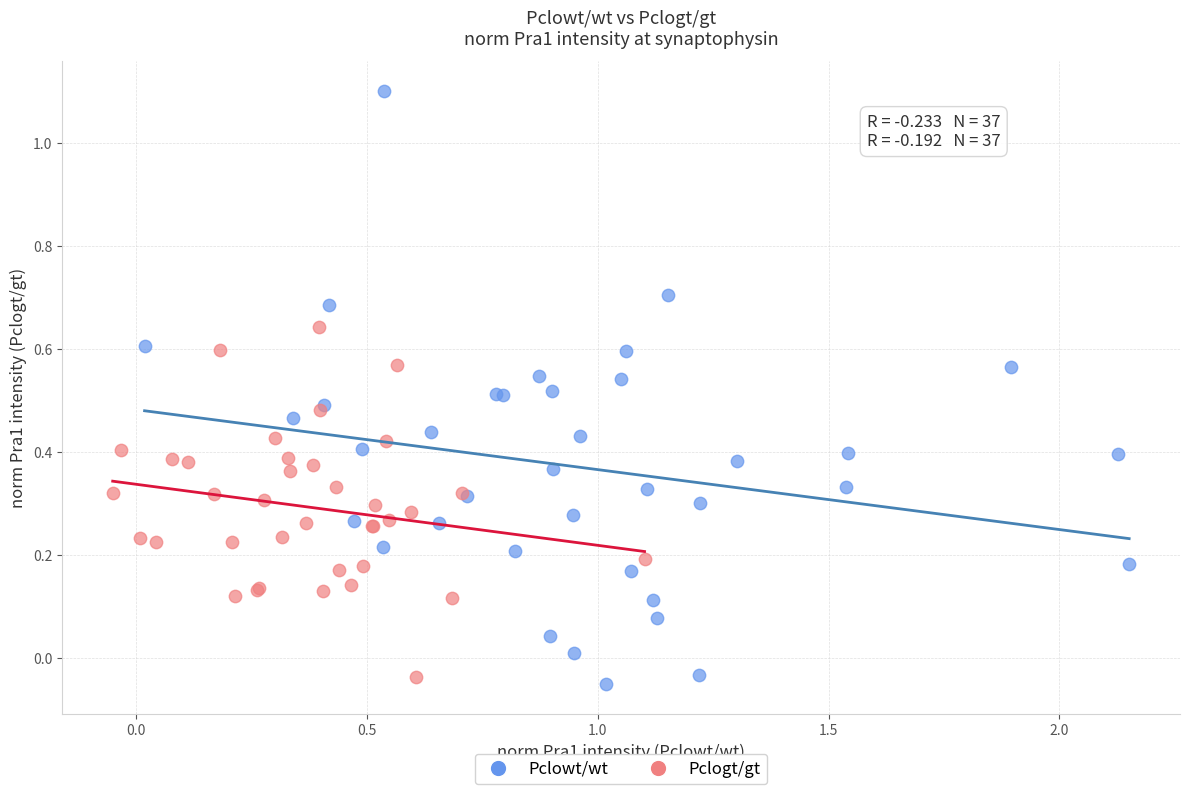

Which series has the widest spread of Y values?

Pclowt/wt